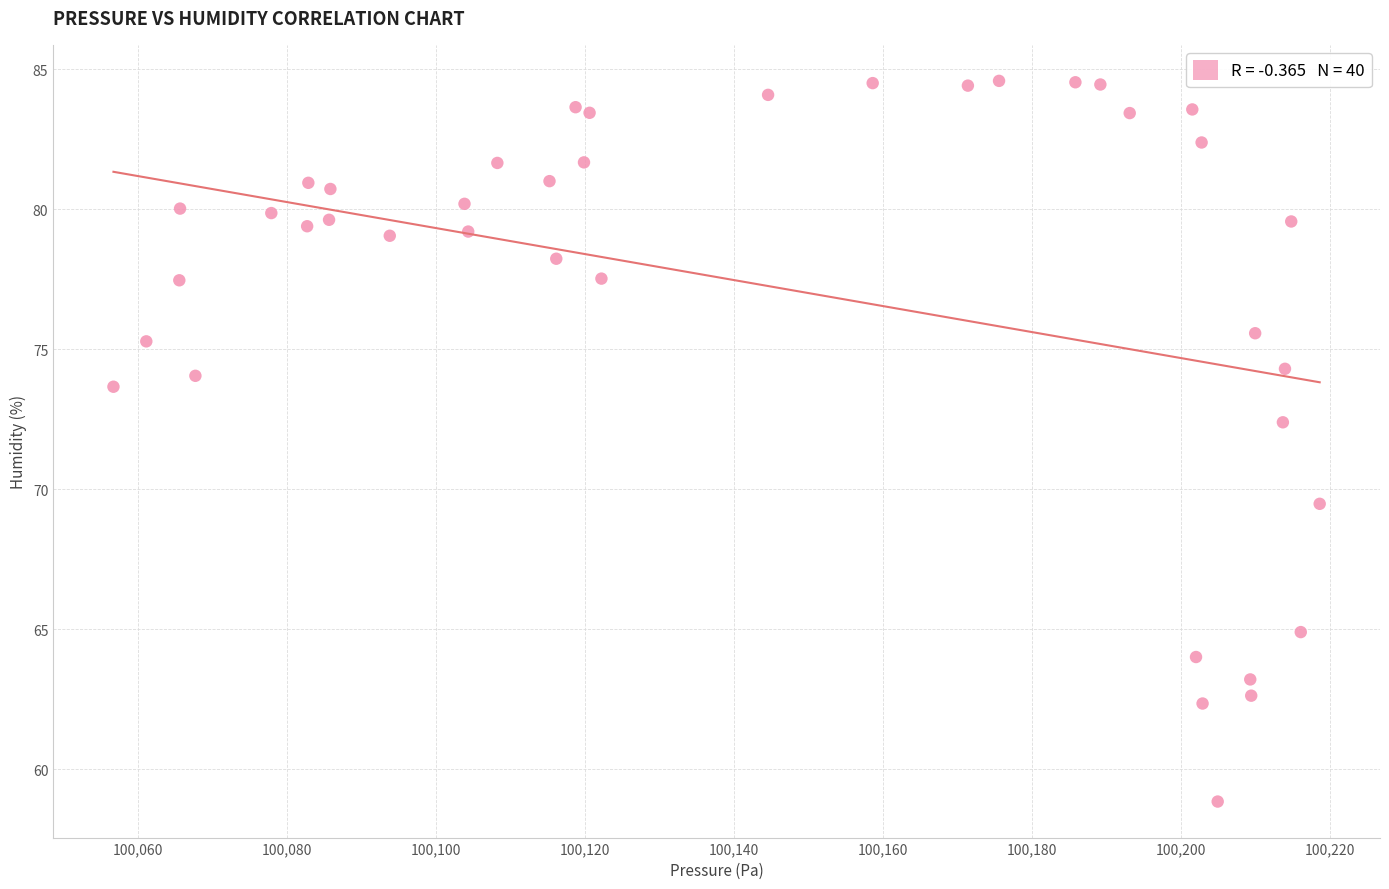

What is the range of X values (max minus min)?

161.9